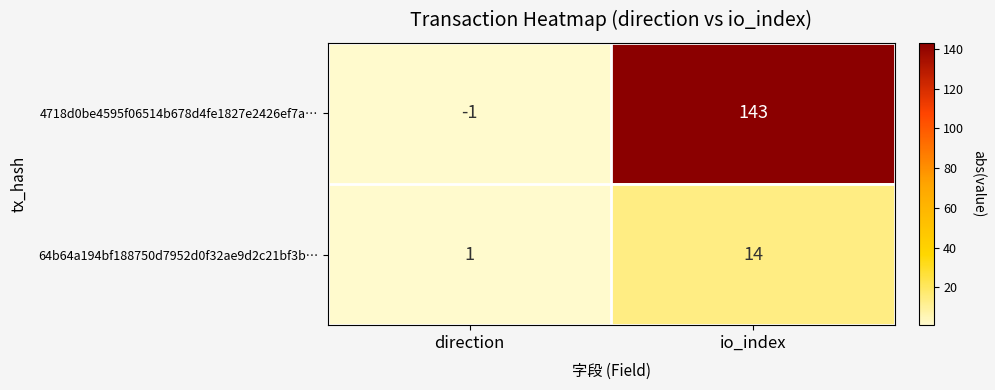

At which category is the sum across all series the highest?

io_index